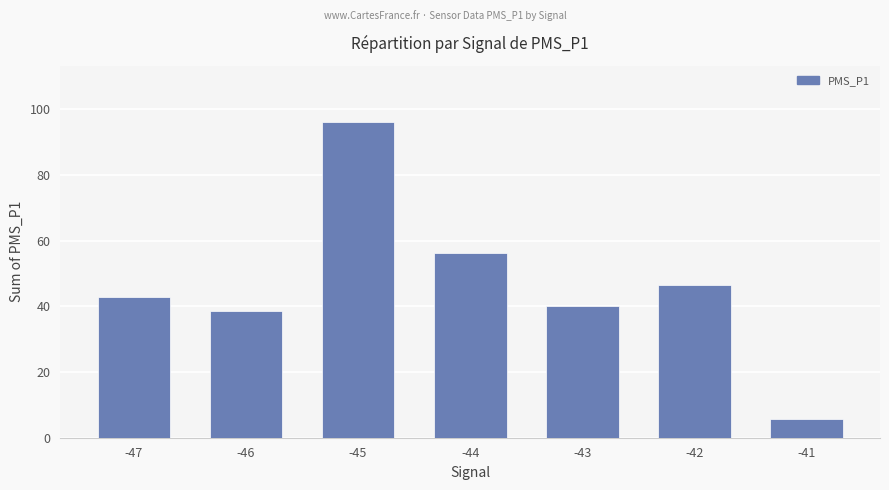

What is the difference between the maximum and second lowest values?

57.5